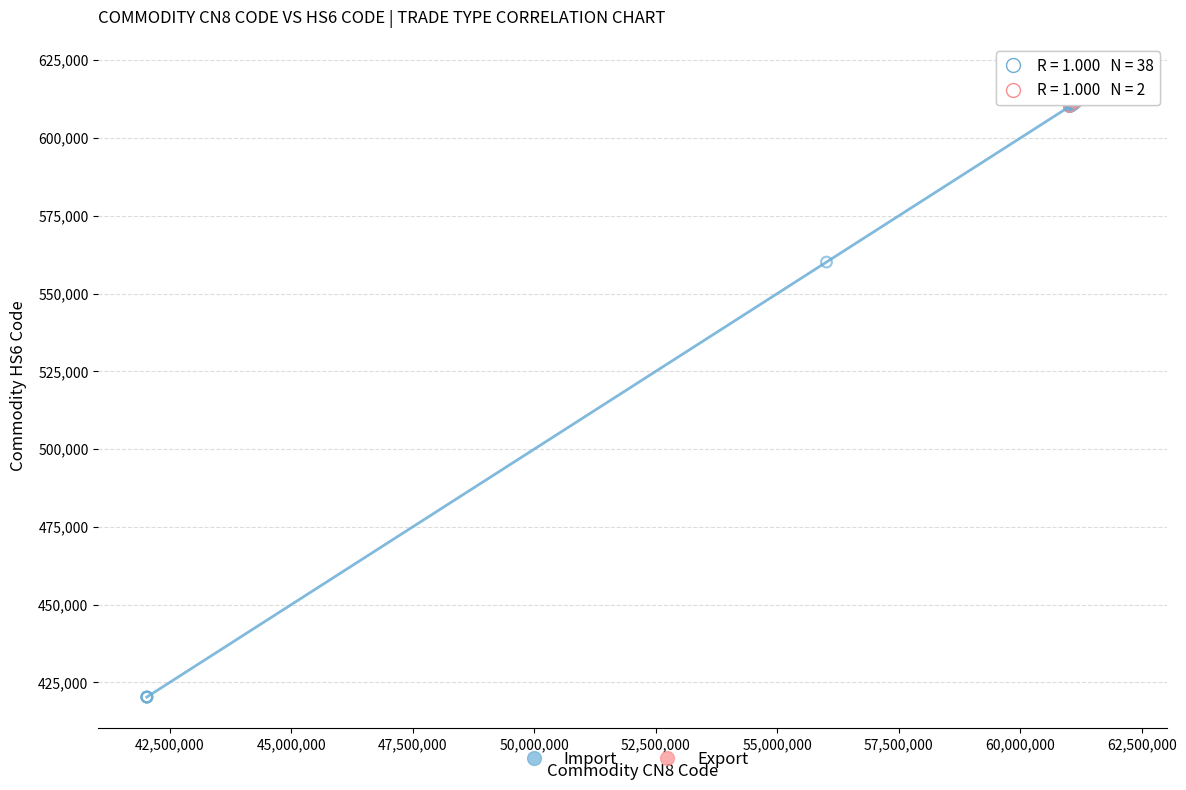

What are all the series names shown in the legend?

Import, Export